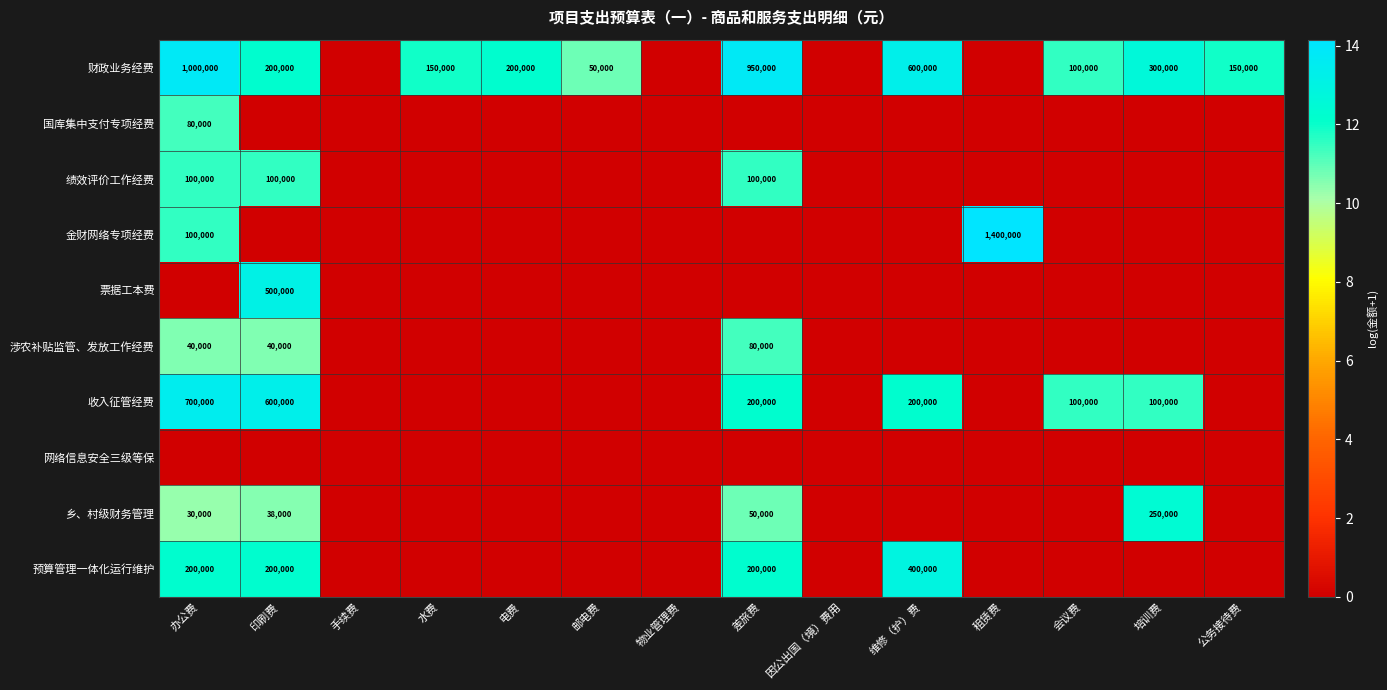

The value of 财政业务经费 at 维修（护）费 is 600000. True or false?

True